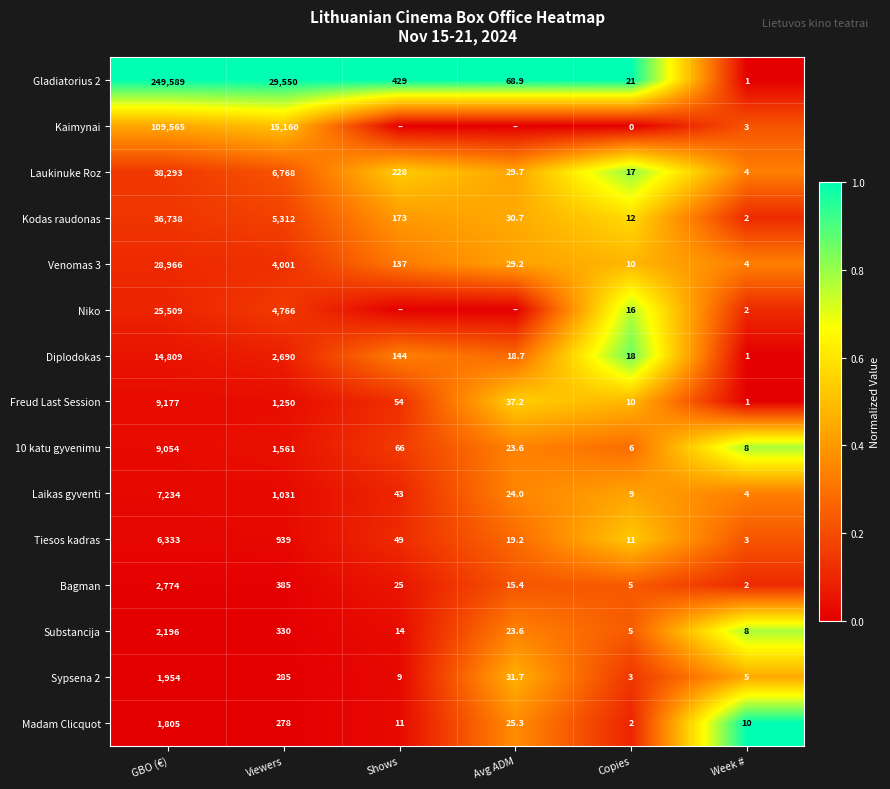

Which label corresponds to the largest value in the chart?

GBO (€)